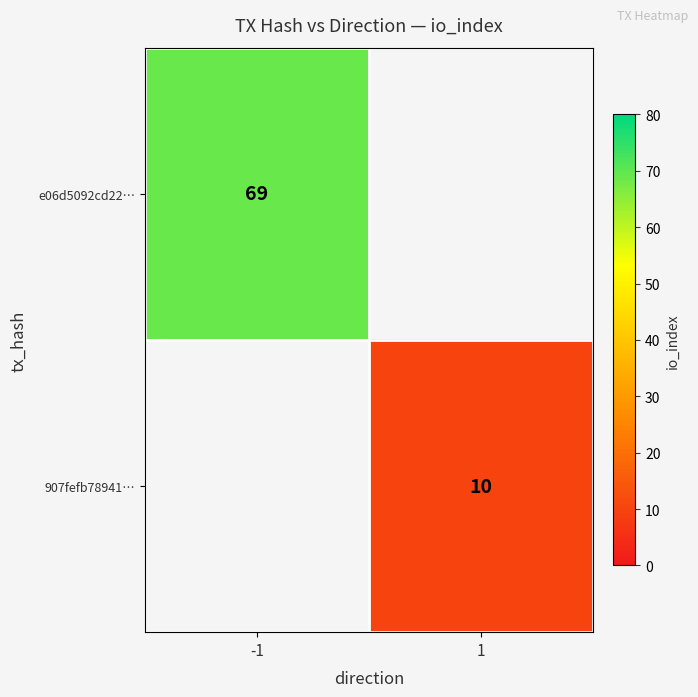

The e06d5092cd22… series shows 45 at -1. True or false?

False